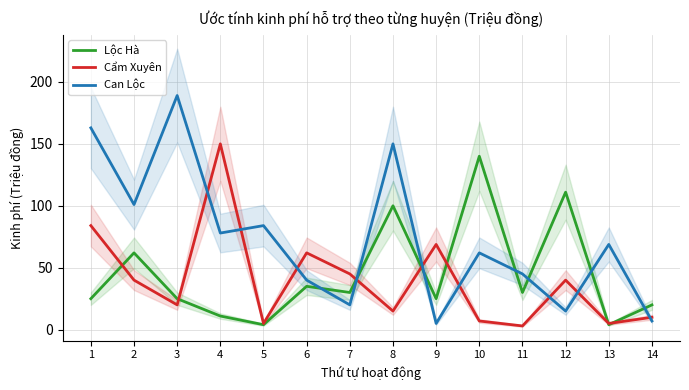

What is the smallest value displayed?

3.0